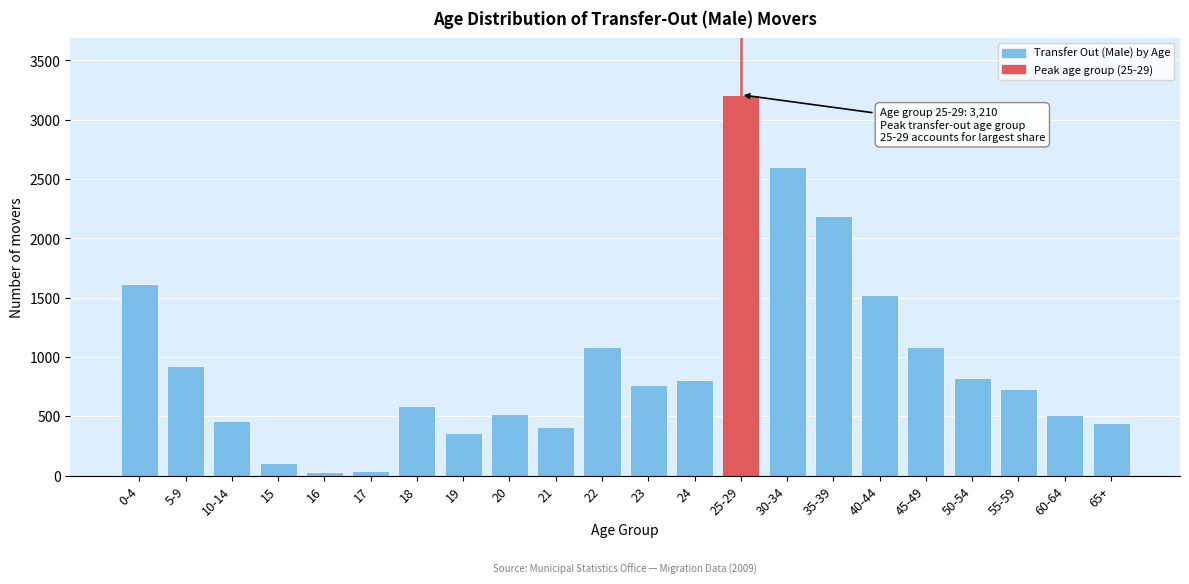

The value at 18 is 589. True or false?

True